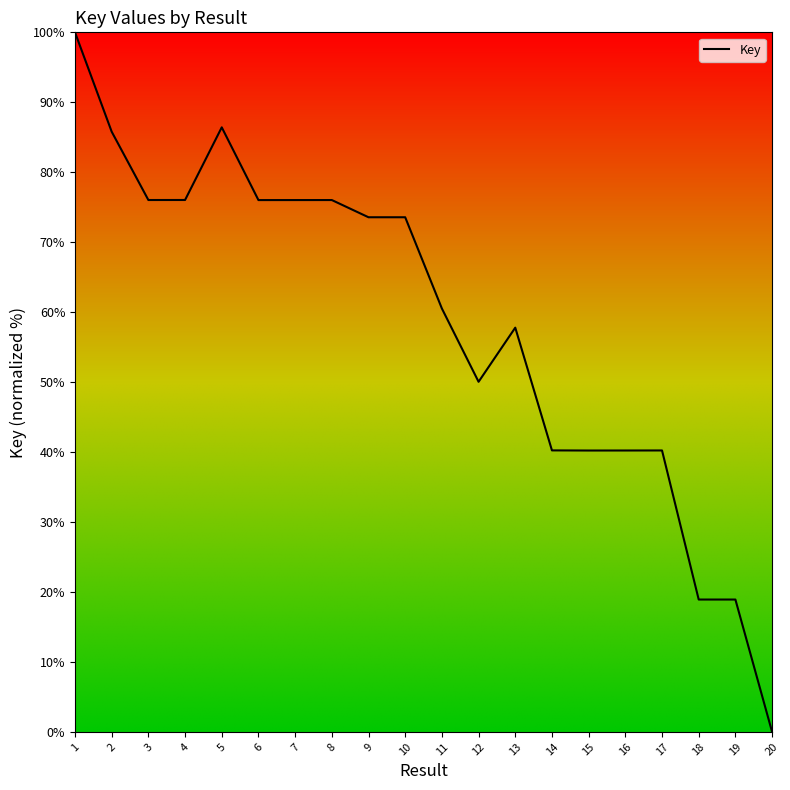

The chart shows a value of 76.0 at 3. True or false?

True